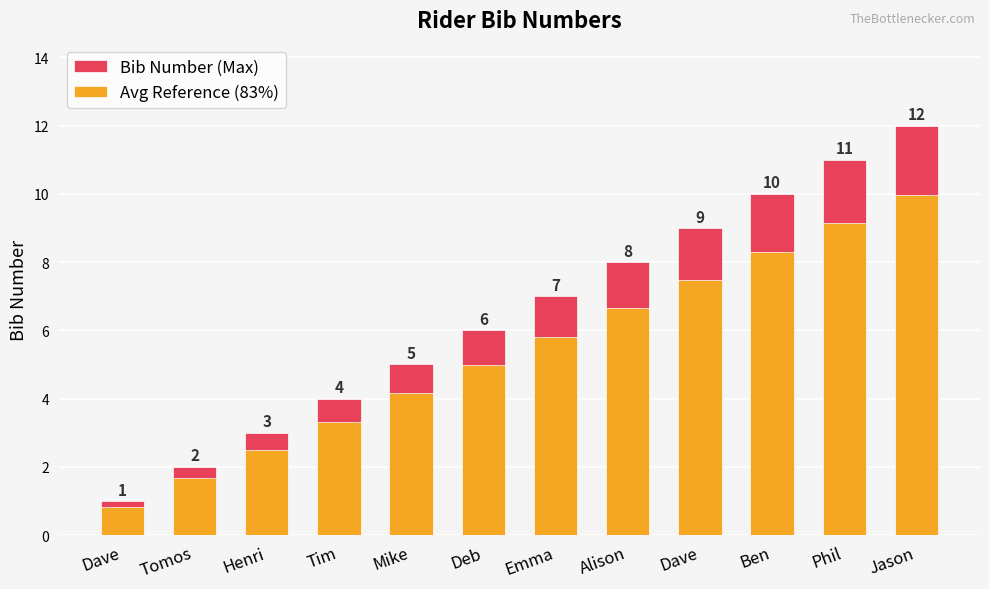

At which label does Avg Reference (83%) first exceed 5?

Emma